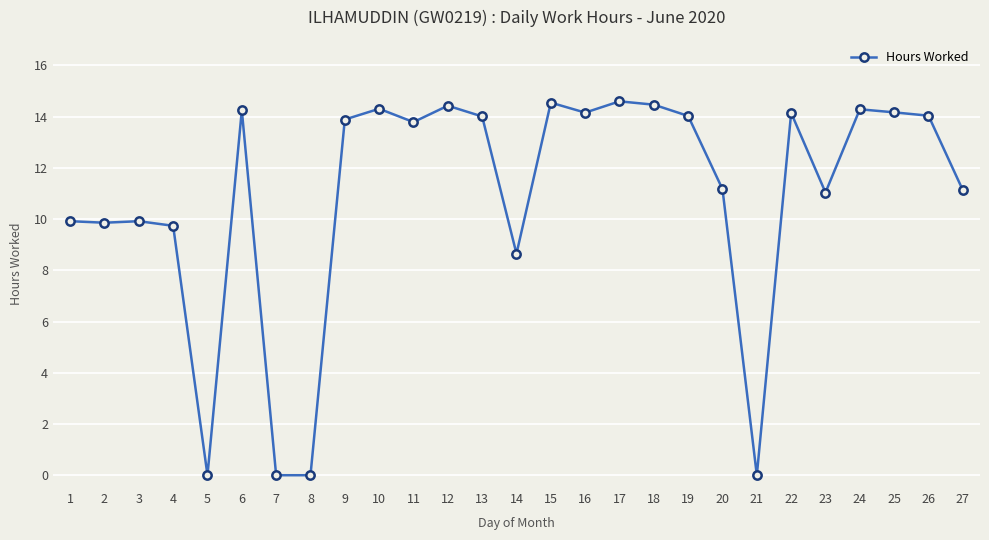

What is the sum of all values?

294.6